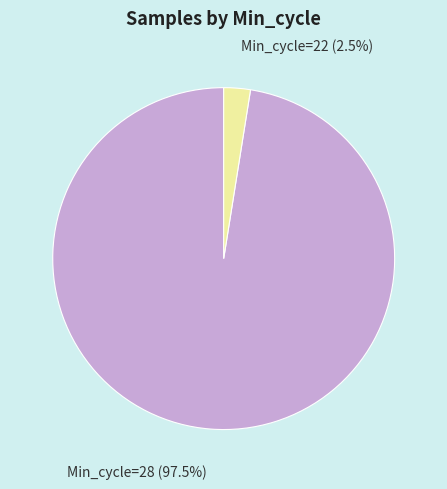

Count the number of slices in the pie.

2